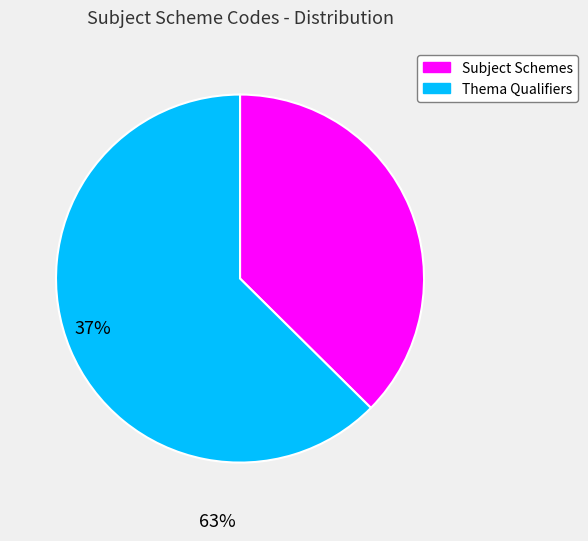

Is there a majority slice in this chart?

Yes